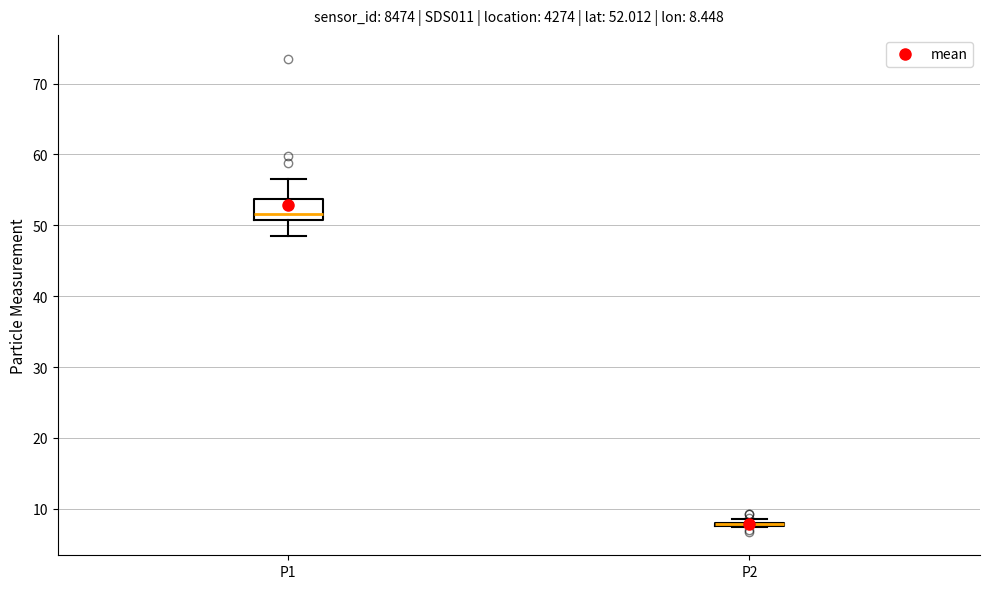

Which box is the tallest, from its lower edge to its upper edge?

P1